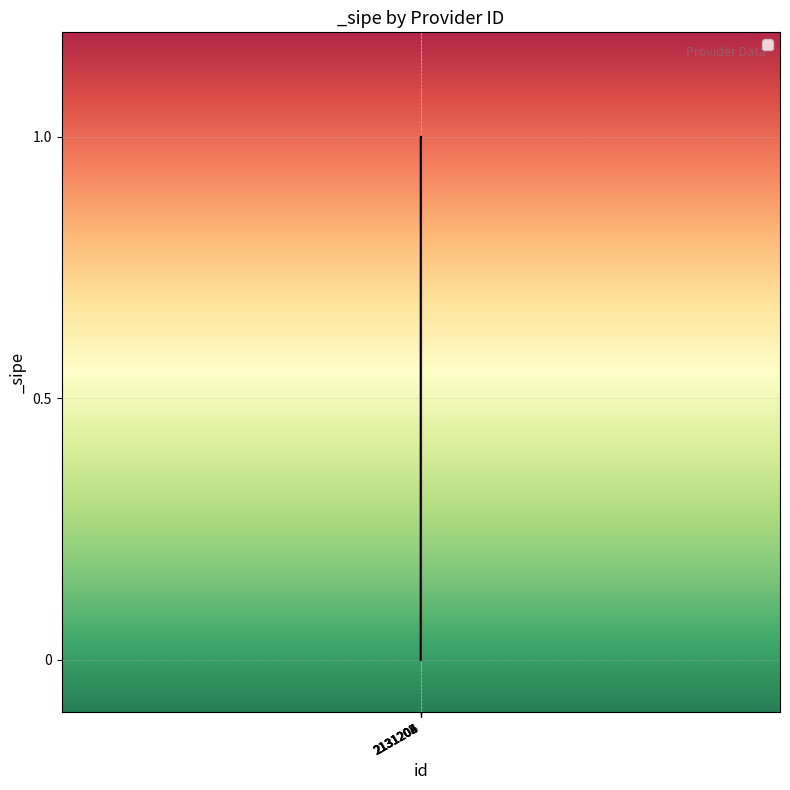

Does the chart display data point markers on the line(s)?

No